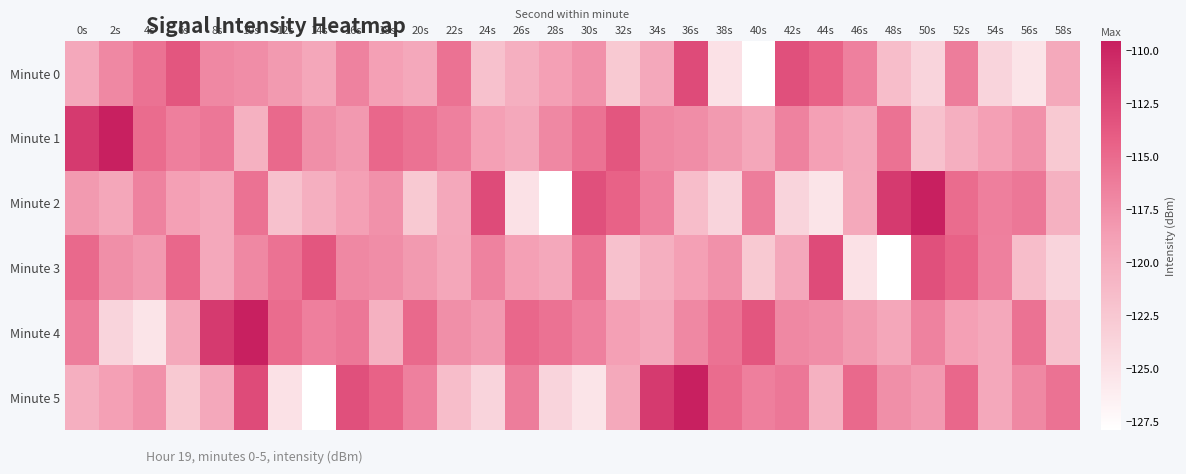

Which series has the widest spread of values?

Minute 2